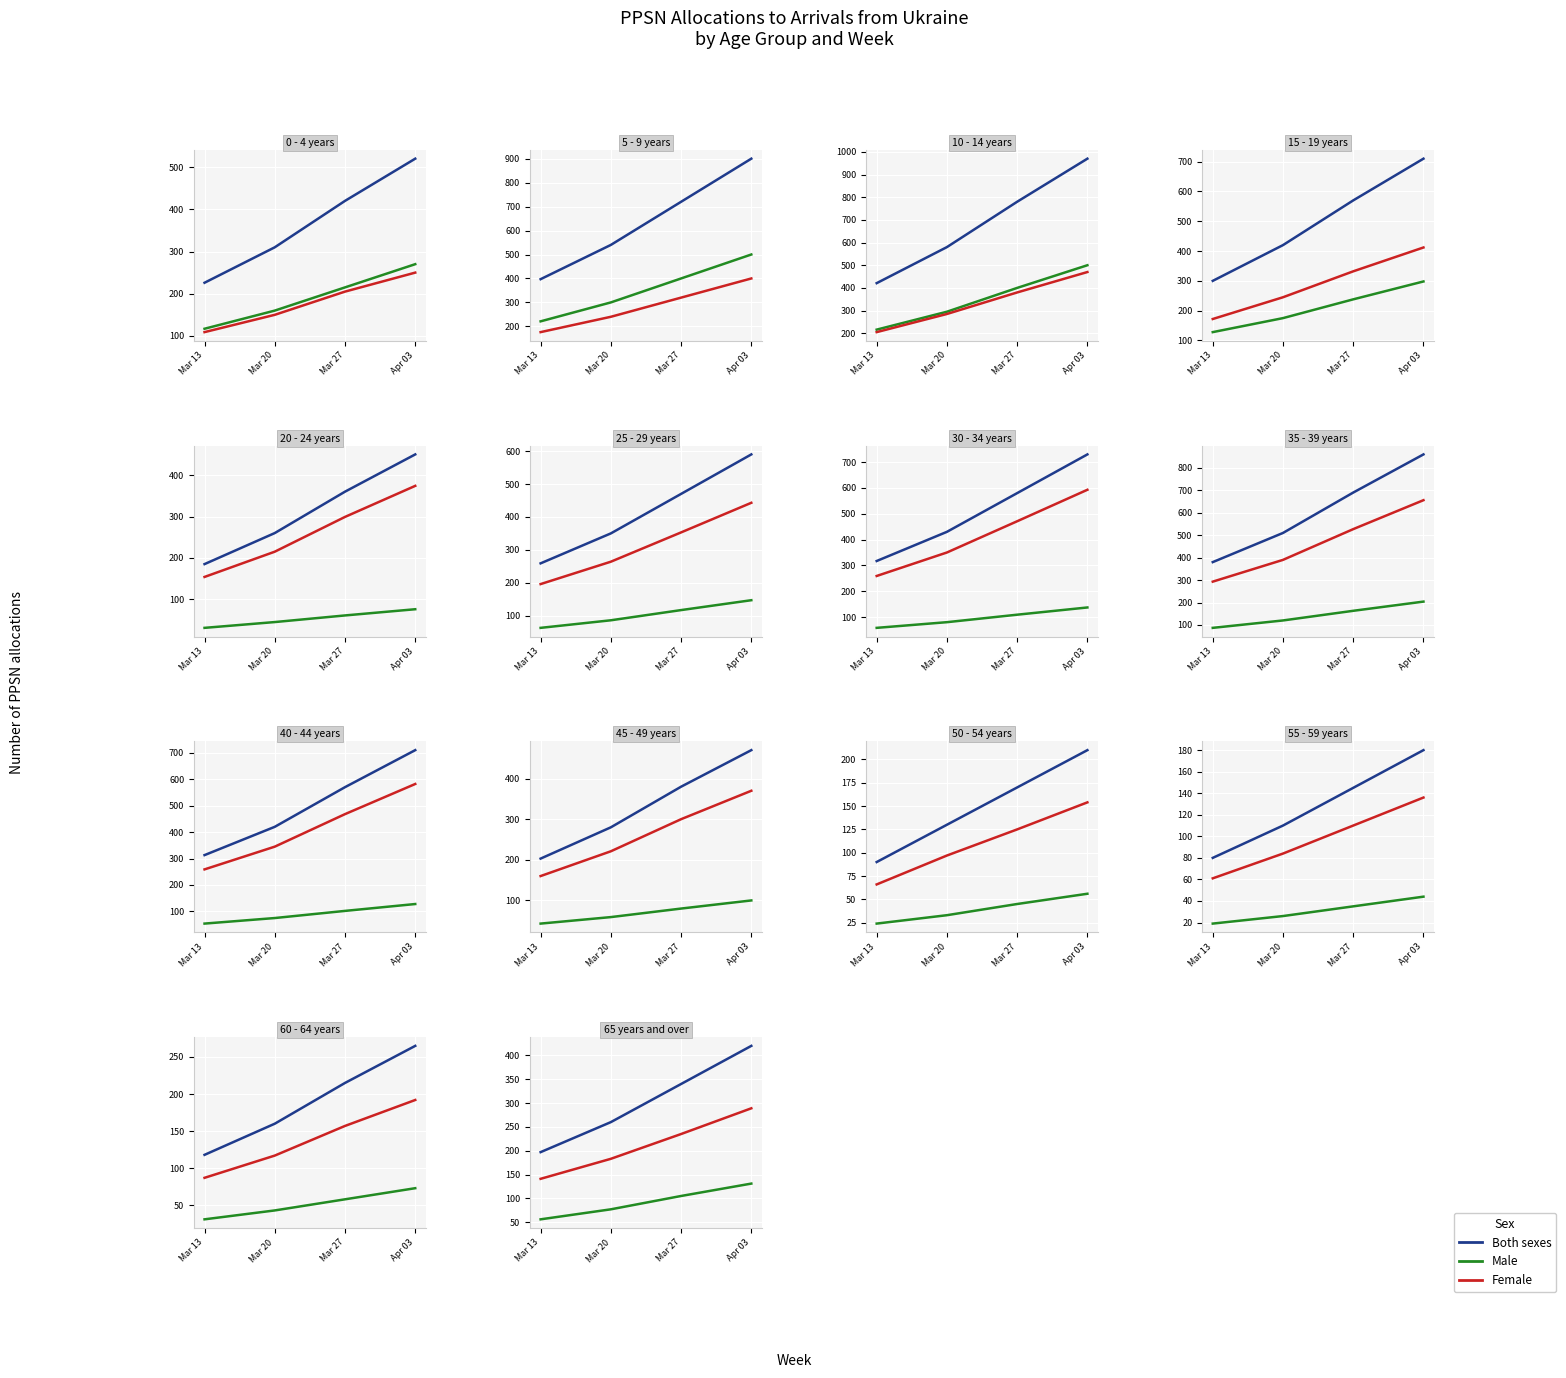

What is the sum of the Both sexes values at Mar 13 and Mar 20?

457